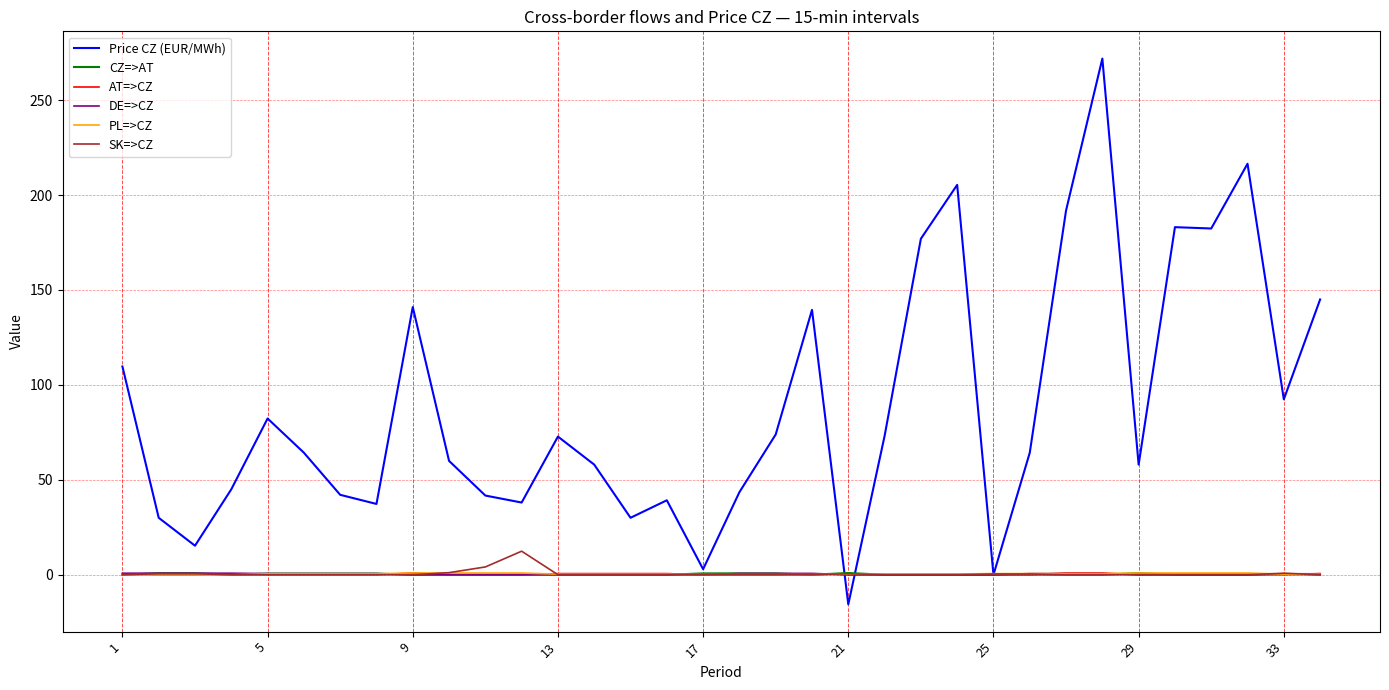

Which series has the largest total across all categories?

Price CZ (EUR/MWh)